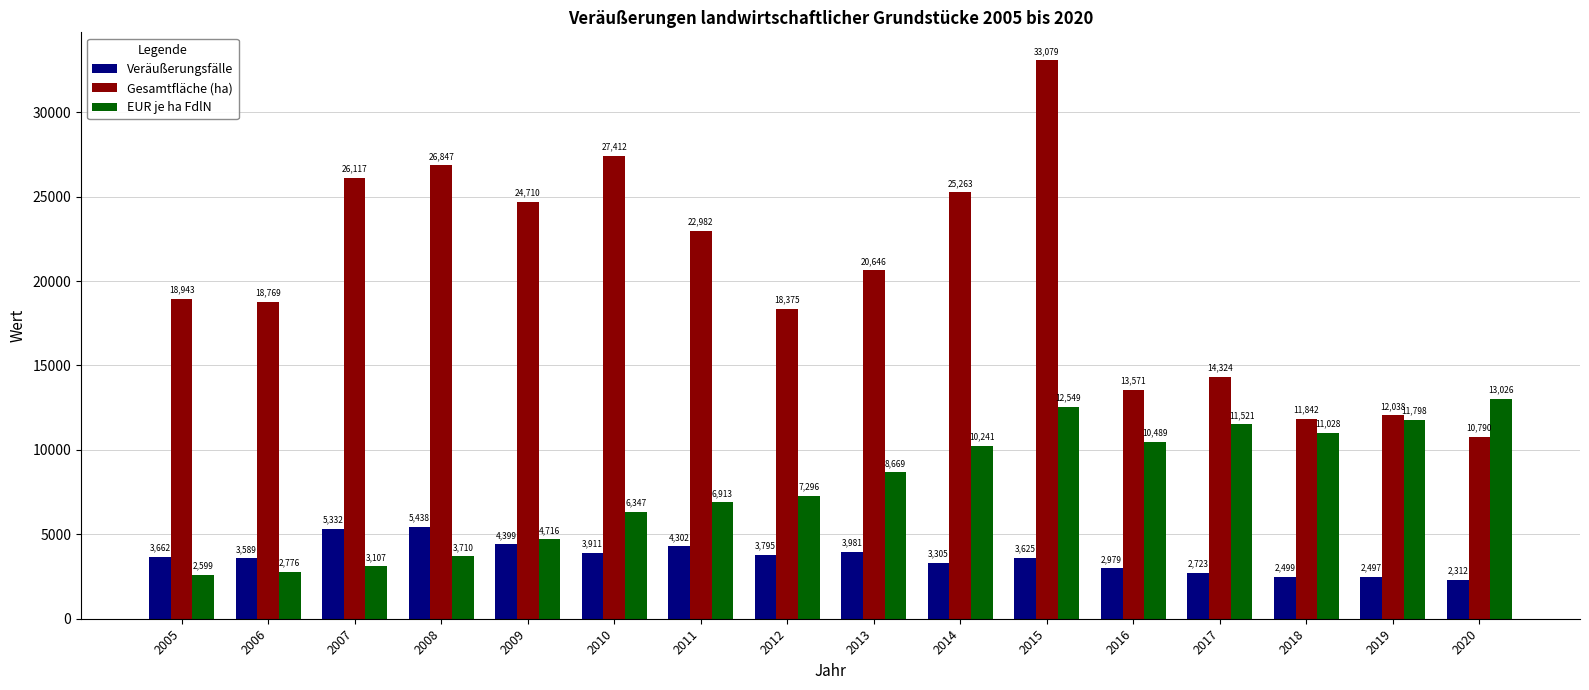

Reading right to left, transcribe all the data shown in this chart.

Veräußerungsfälle: 2020=2312	2019=2497	2018=2499	2017=2723	2016=2979	2015=3625	2014=3305	2013=3981	2012=3795	2011=4302	2010=3911	2009=4399	2008=5438	2007=5332	2006=3589	2005=3662
Gesamtfläche (ha): 2020=10790	2019=12038	2018=11842	2017=14324	2016=13571	2015=33079	2014=25263	2013=20646	2012=18375	2011=22982	2010=27412	2009=24710	2008=26847	2007=26117	2006=18769	2005=18943
EUR je ha FdlN: 2020=13026	2019=11798	2018=11028	2017=11521	2016=10489	2015=12549	2014=10241	2013=8669	2012=7296	2011=6913	2010=6347	2009=4716	2008=3710	2007=3107	2006=2776	2005=2599